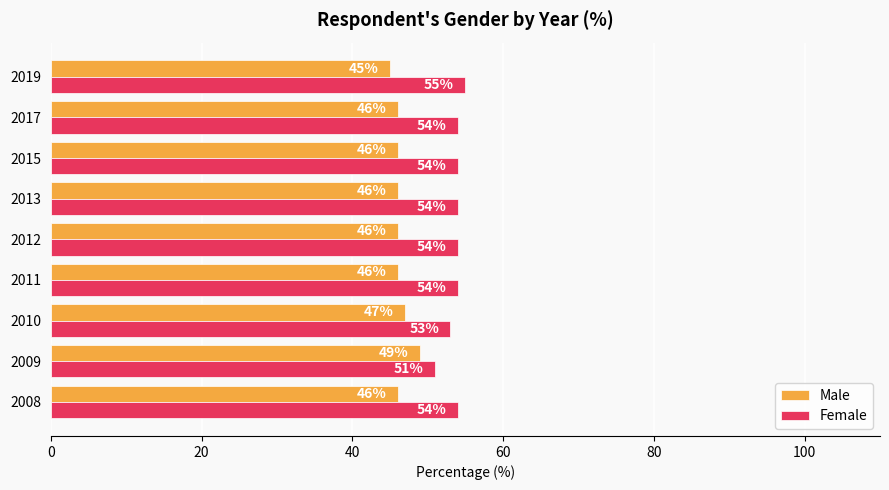

Rank the series by their average value, from highest to lowest.

Female, Male